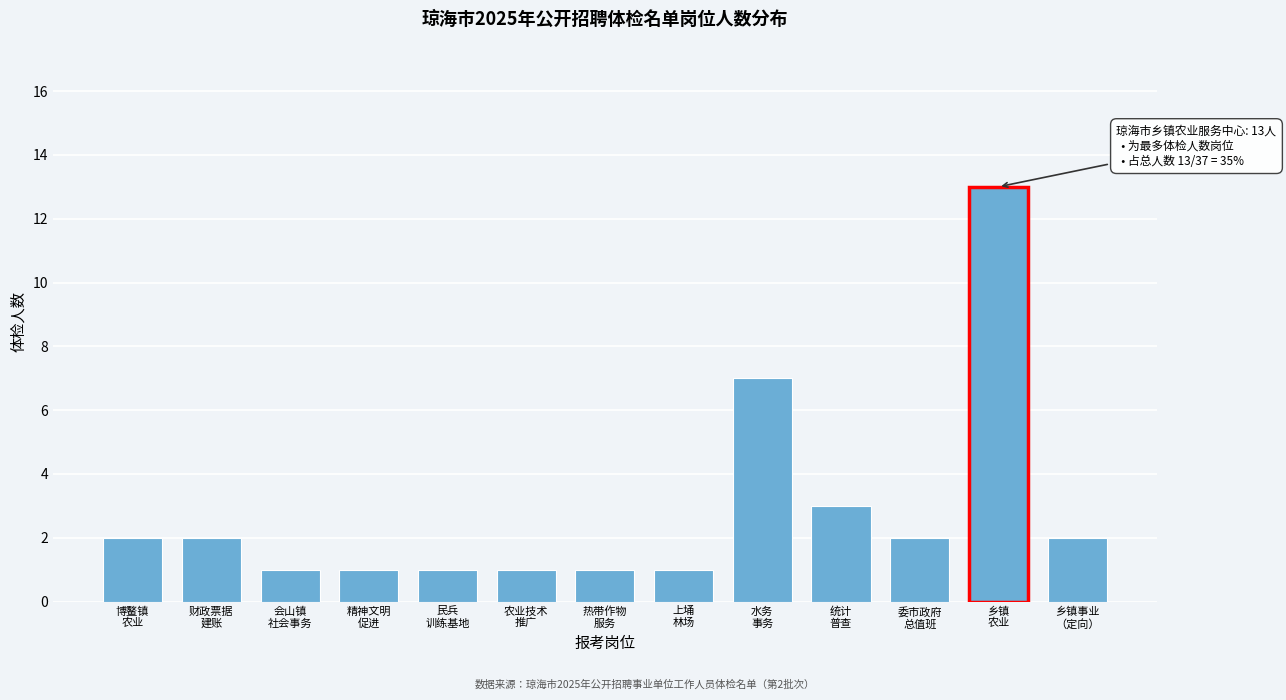

Reading left to right, transcribe all the data shown in this chart.

2	2	1	1	1	1	1	1	7	3	2	13	2